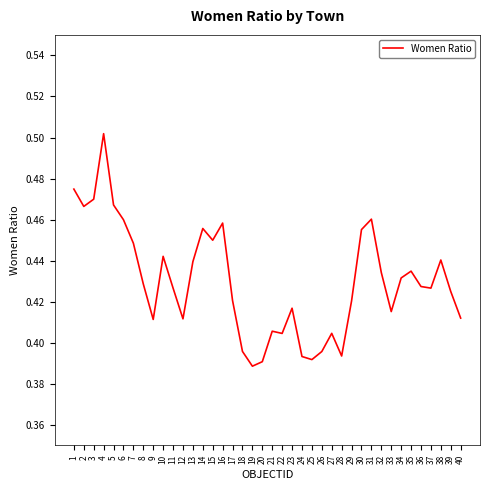

True or false: the data shows 0.8 at 34.

False